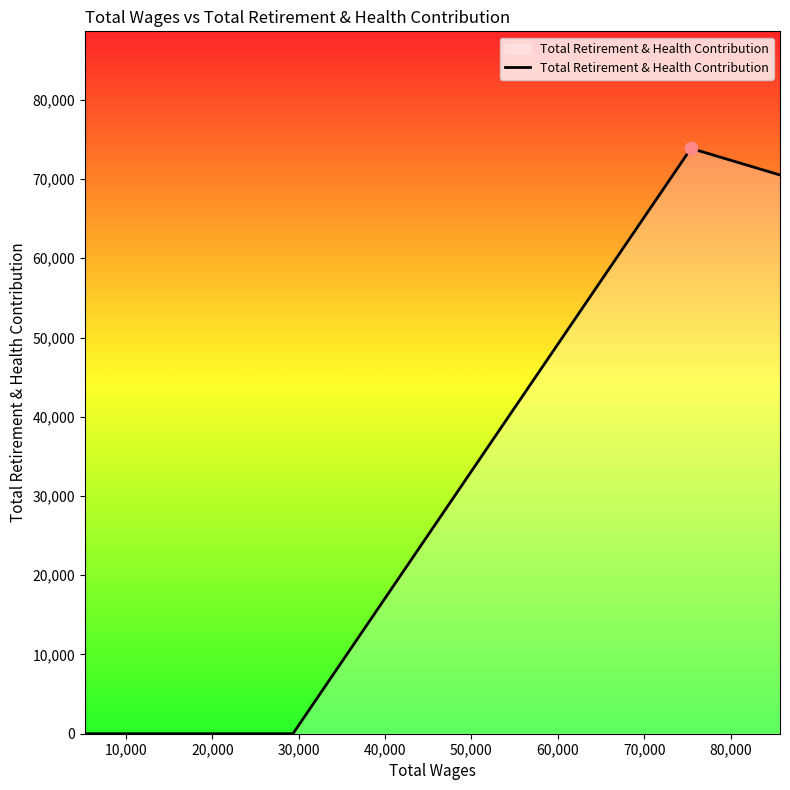

What is the difference between the maximum and minimum values?

73866